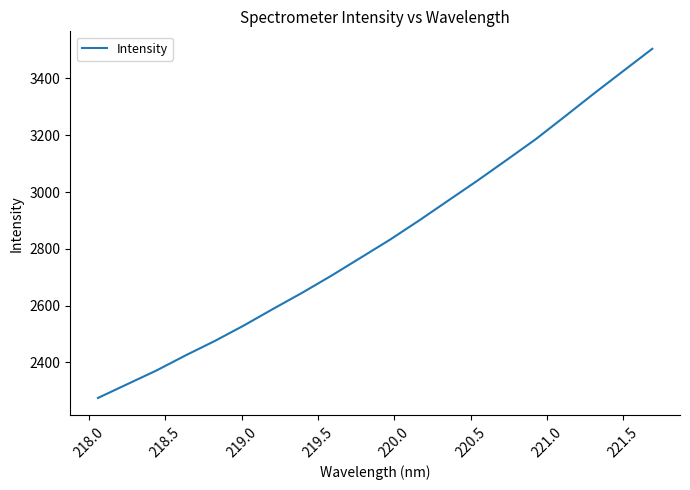

What is the difference between the maximum and minimum values?

1230.2